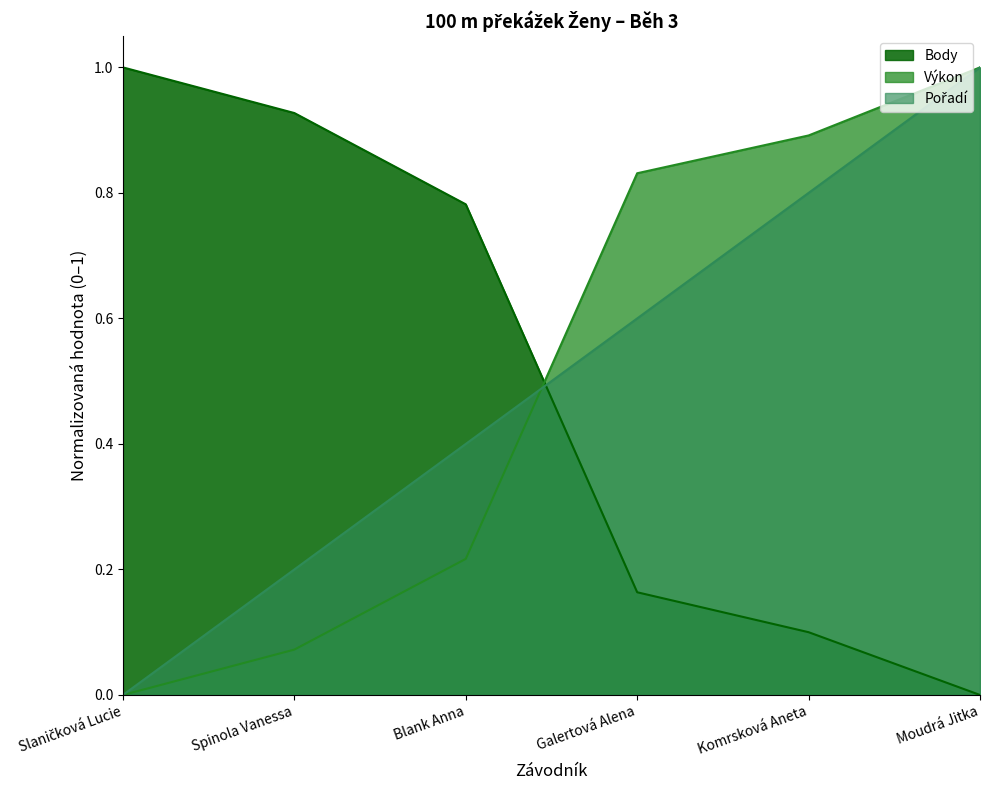

At which label does Pořadí reach its minimum?

Slaničková Lucie